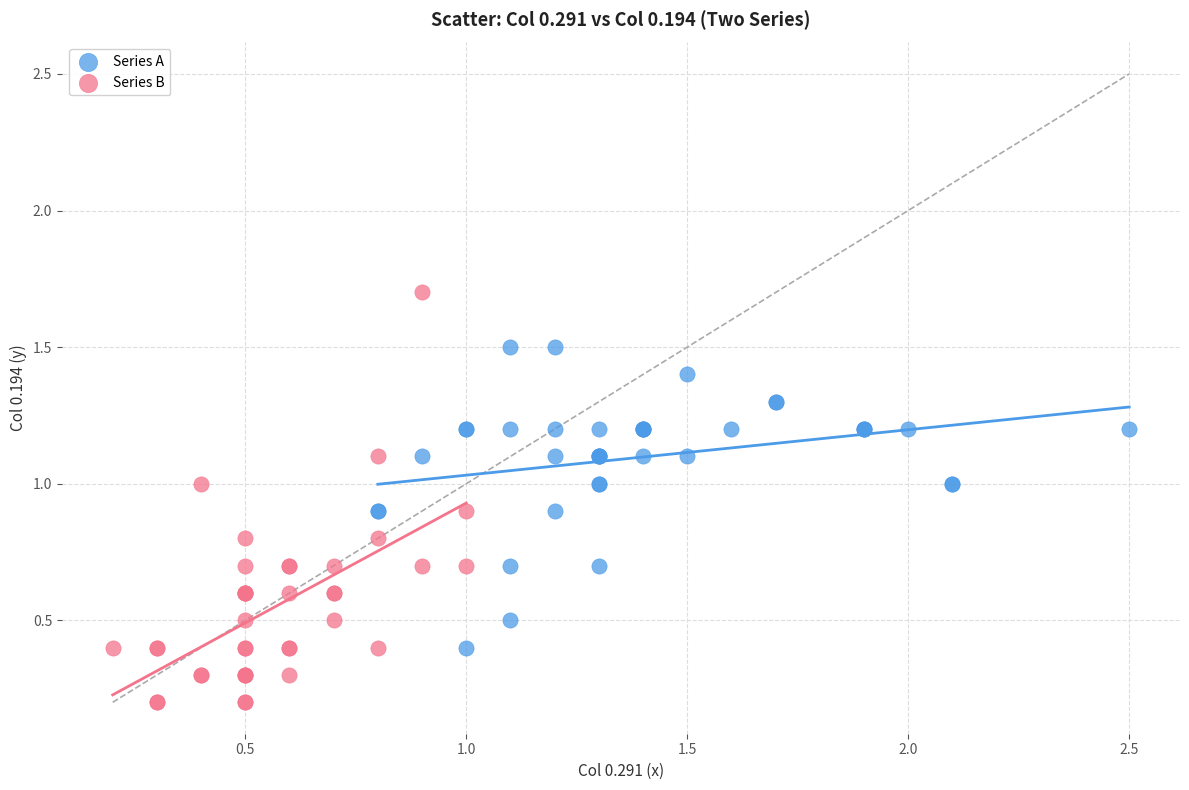

Which series contains the highest Y value?

Series B